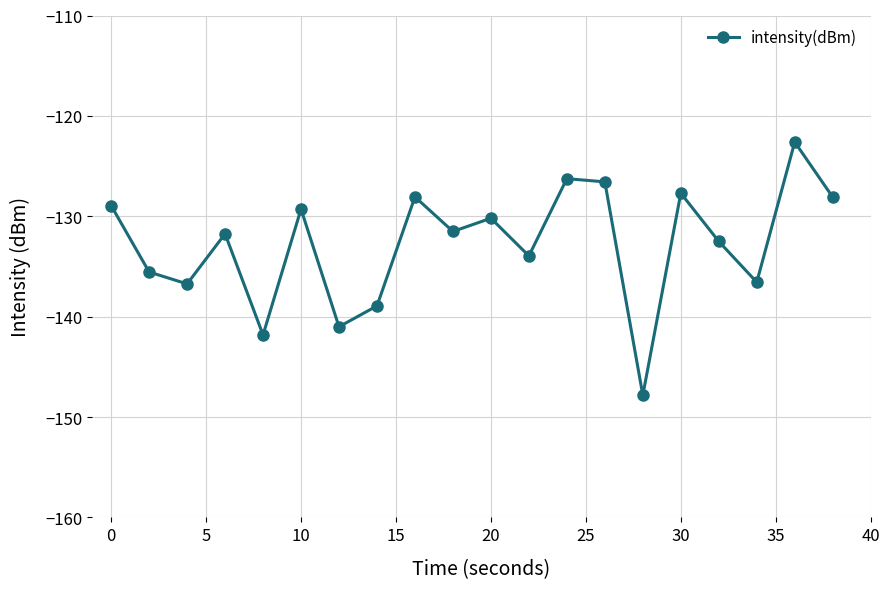

What is the value of the 17th point from the left?

-132.5